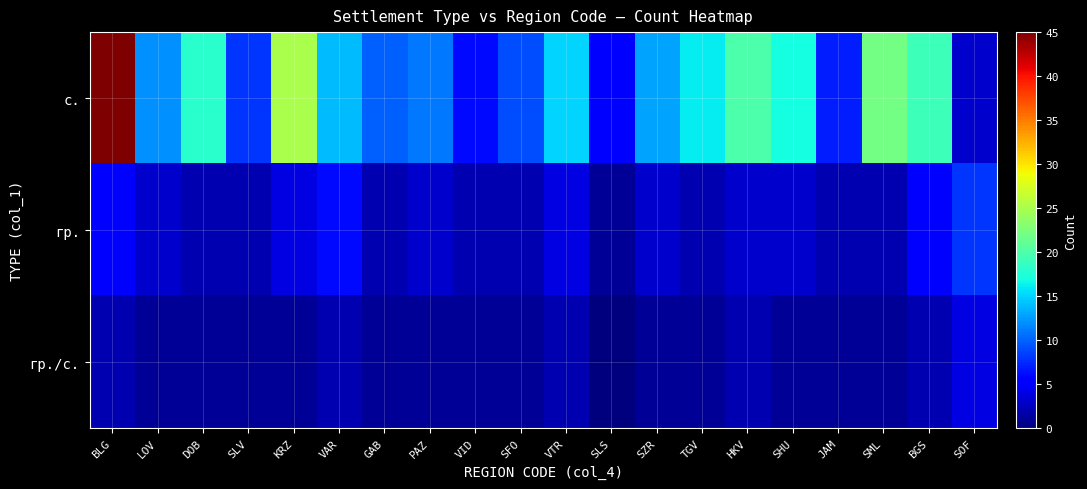

Which series has the largest total across all categories?

с.